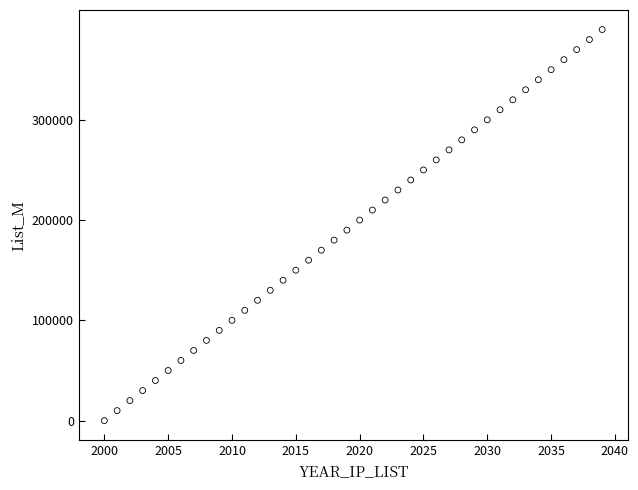

What is the range of X values (max minus min)?

39